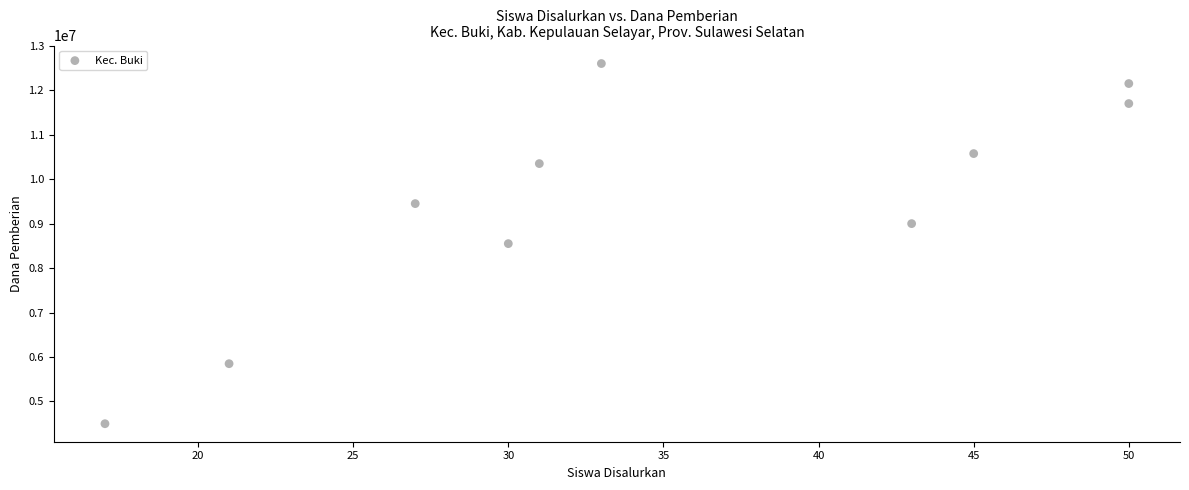

What is the range of Y values (max minus min)?

8100000